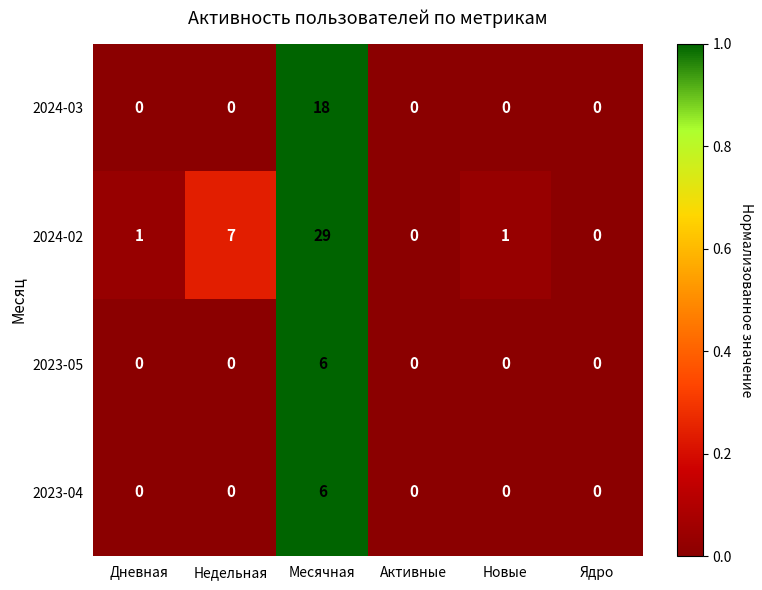

Reading left to right, what are all the values shown in this chart?

2024-03: 0	0	18	0	0	0
2024-02: 1	7	29	0	1	0
2023-05: 0	0	6	0	0	0
2023-04: 0	0	6	0	0	0